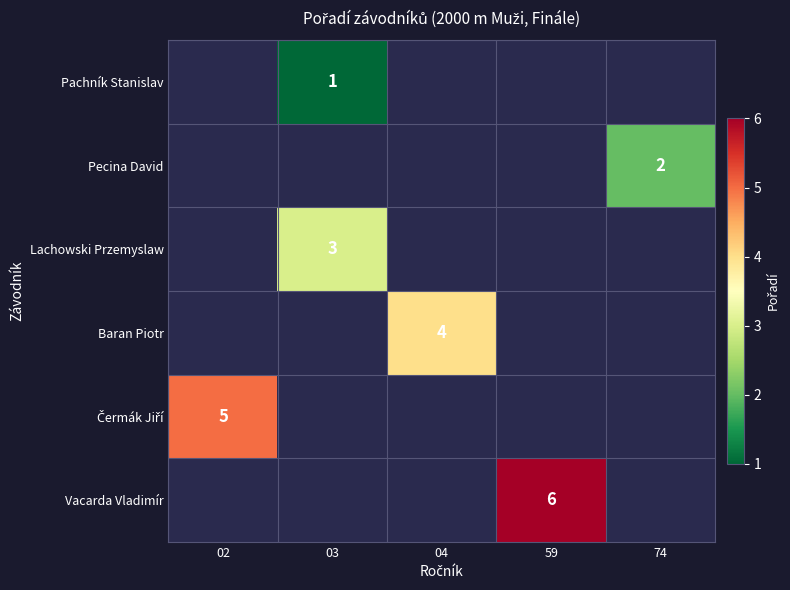

Is it true that Lachowski Przemyslaw equals 5 at 03?

False